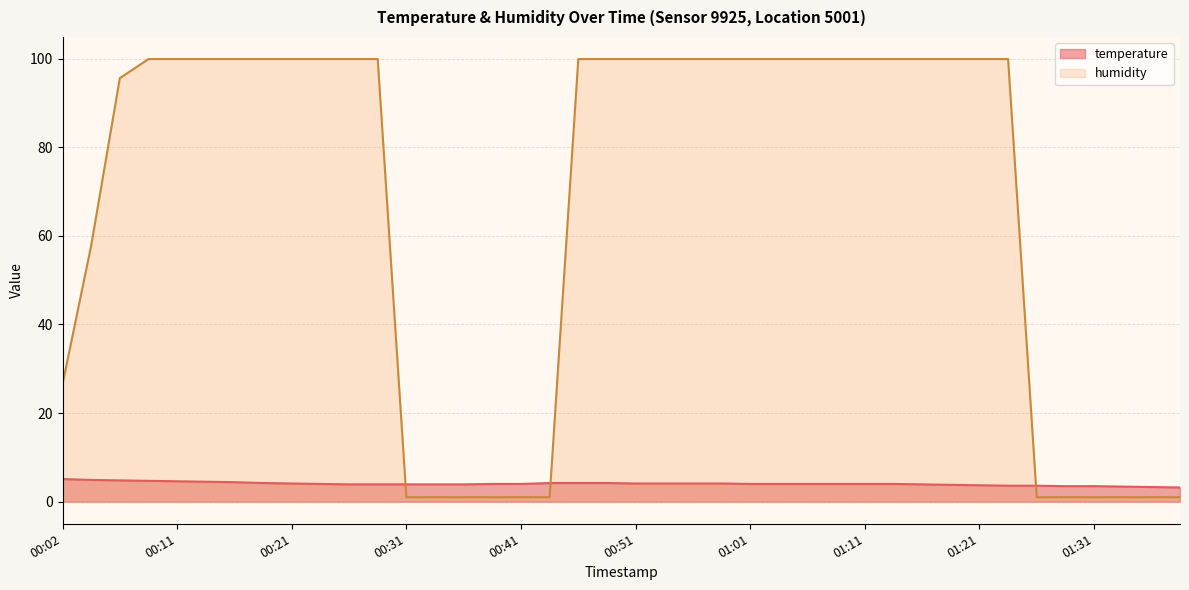

What is the label of the 31st point from the right?

00:24